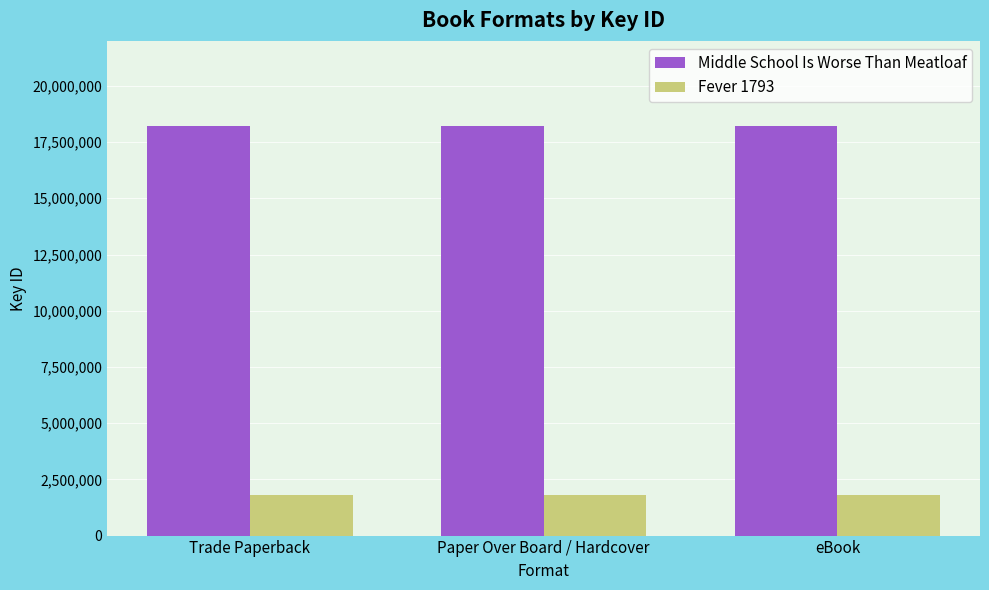

How many groups of bars are there?

3